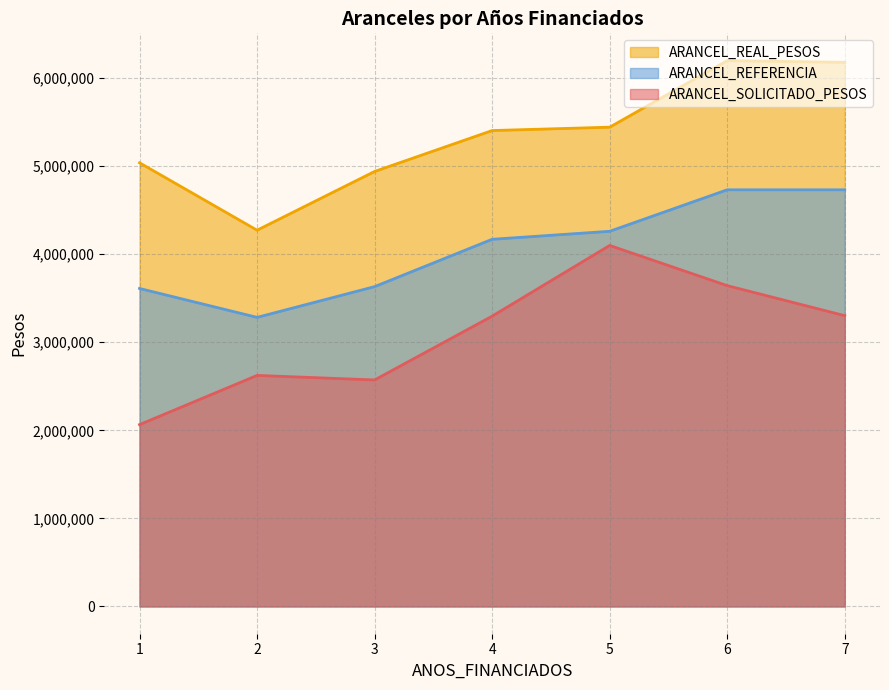

The value of ARANCEL_REFERENCIA at 6 is 4731618.0. True or false?

True